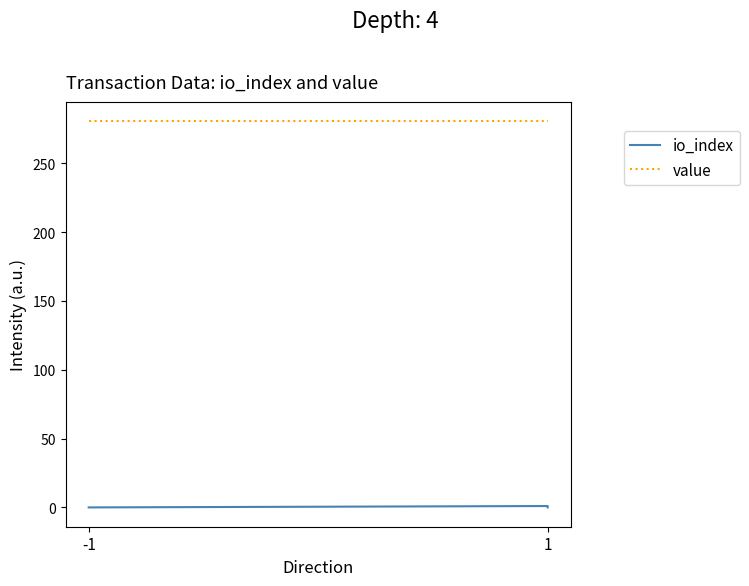

Is the value of io_index at 1 greater than the value of value at -1?

No